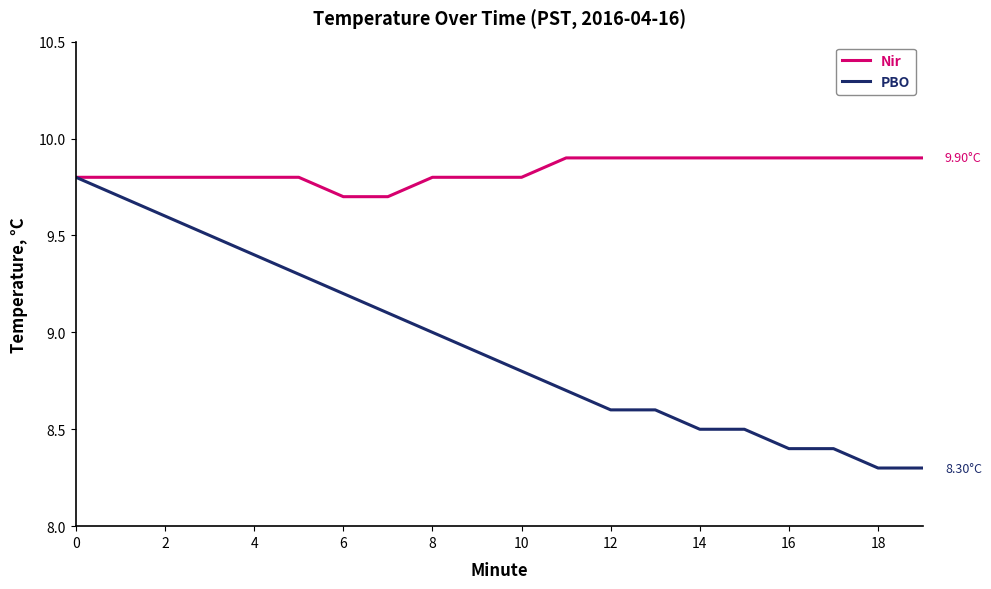

Does the chart display data point markers on the line(s)?

No